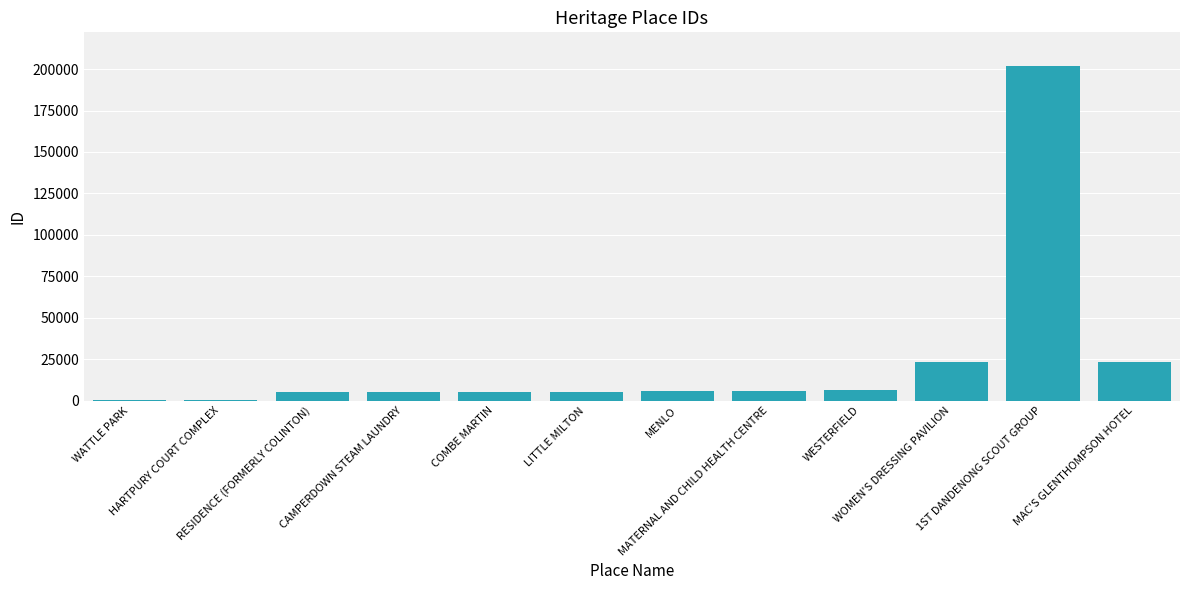

How many categories are shown in the chart?

12